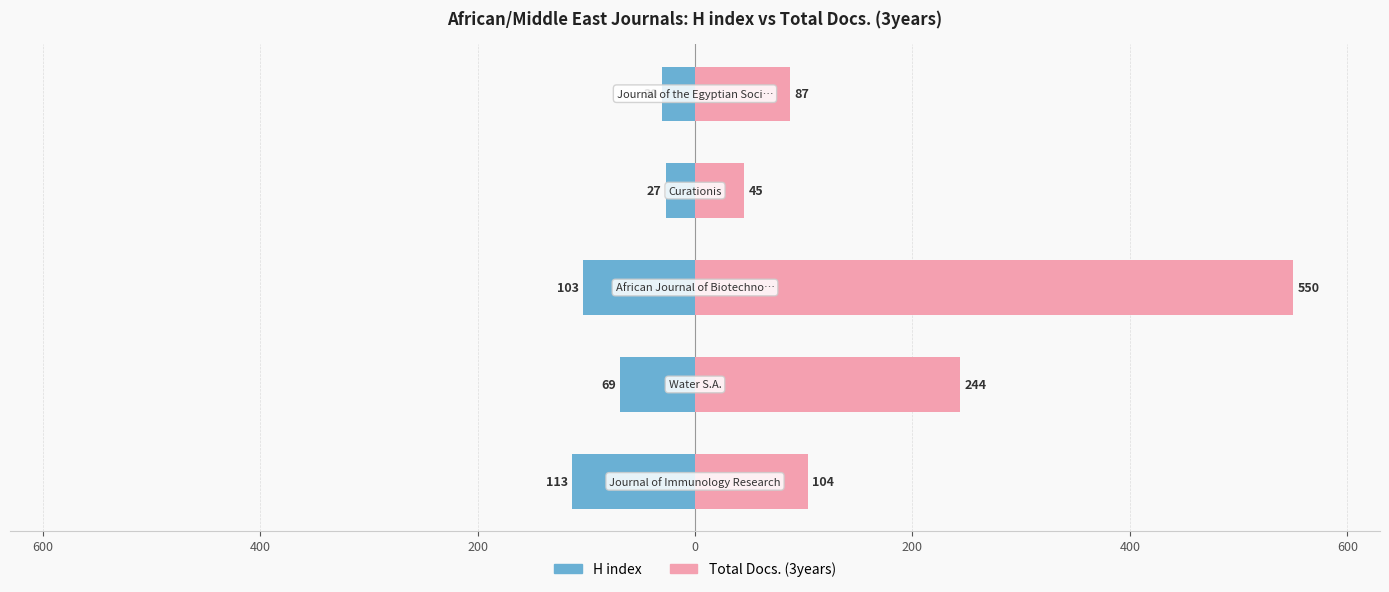

Reading left to right, extract all data points from this chart.

H index: -113	-69	-103	-27	-30
Total Docs. (3years): 104	244	550	45	87